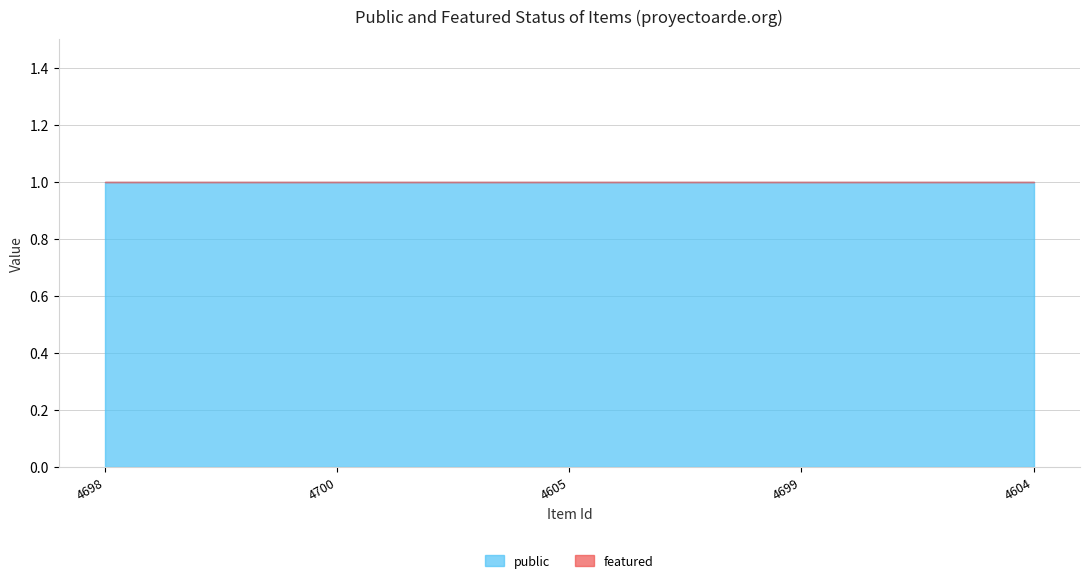

True or false: public and featured intersect in this chart.

False